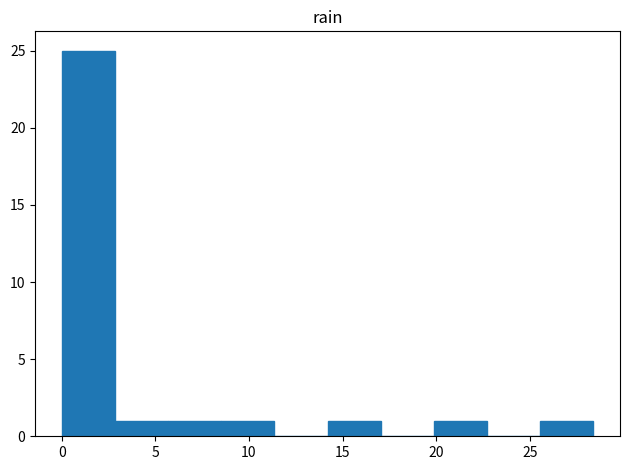

What is the height of the bar covering 14.0 to 17.0 on the x-axis? Neither the bar edges nor the heights are printed on the chart, so give them approximately, as read against the axes.

1